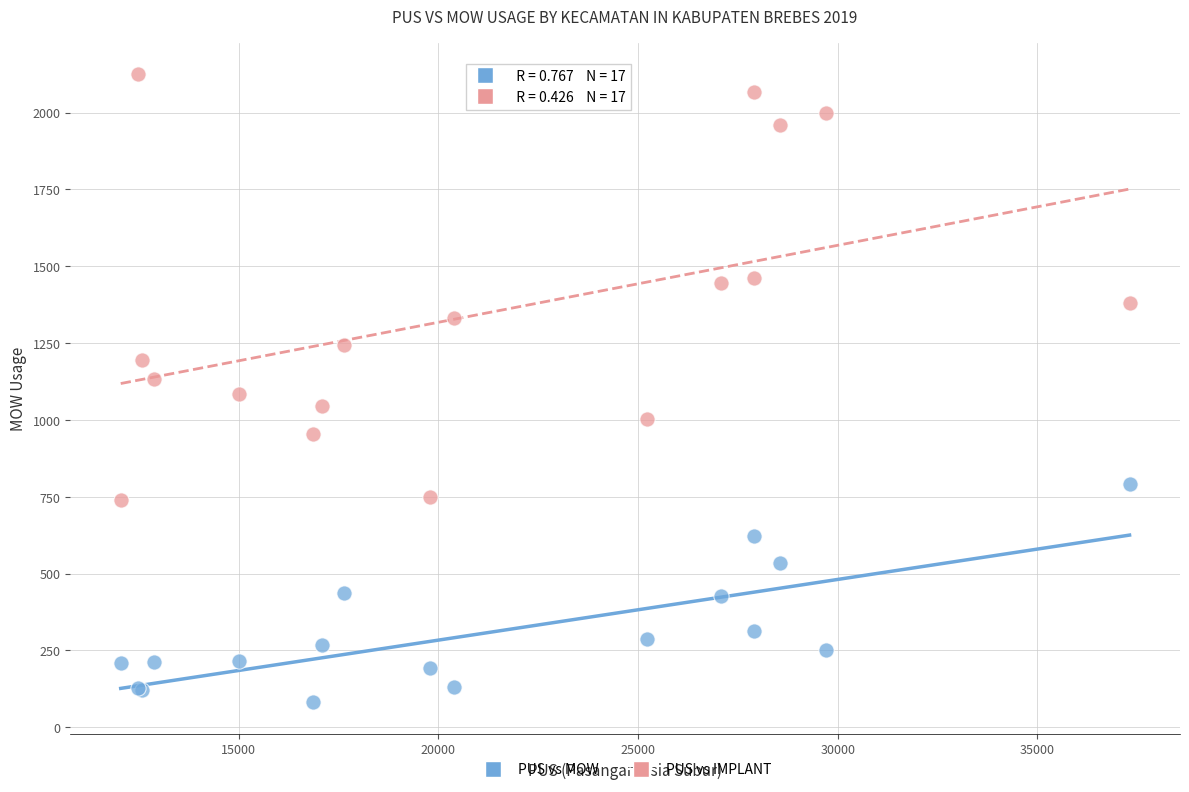

Which series contains the highest Y value?

PUS vs IMPLANT